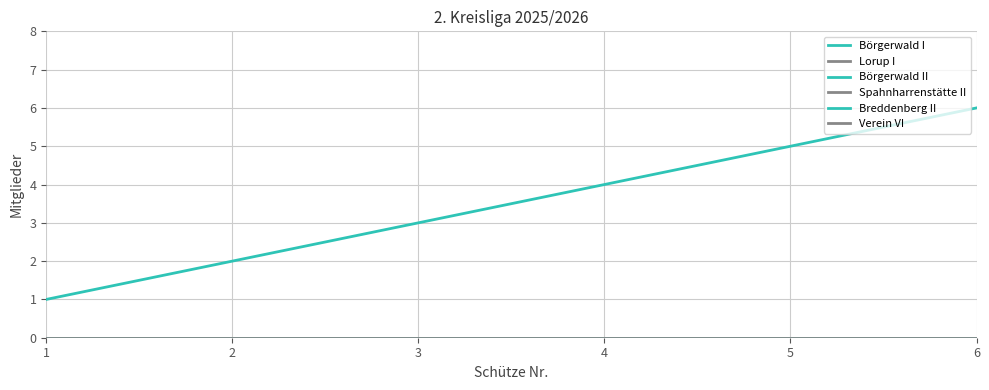

Is this an area chart (filled region under the line)?

No